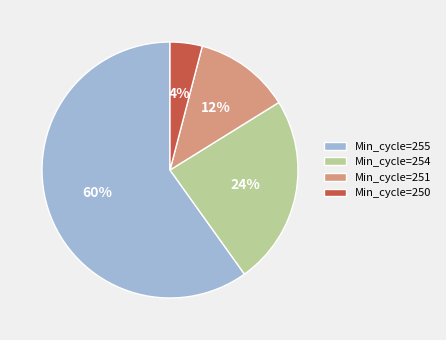

To the nearest percent, what is the difference between the largest and smallest slice percentages?

56%